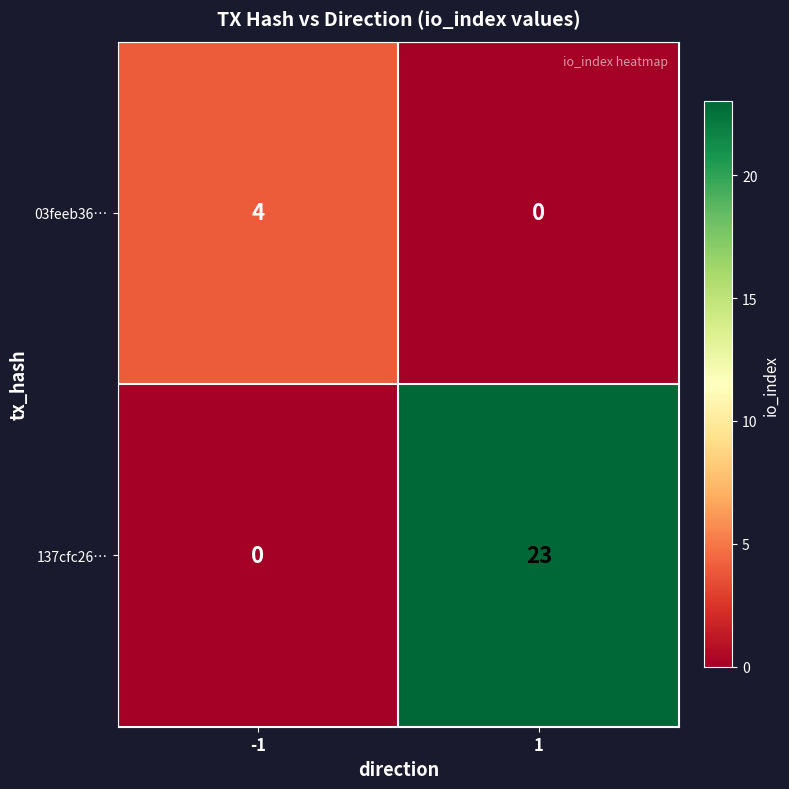

Between -1 and 1, which series saw the biggest shift?

137cfc26…